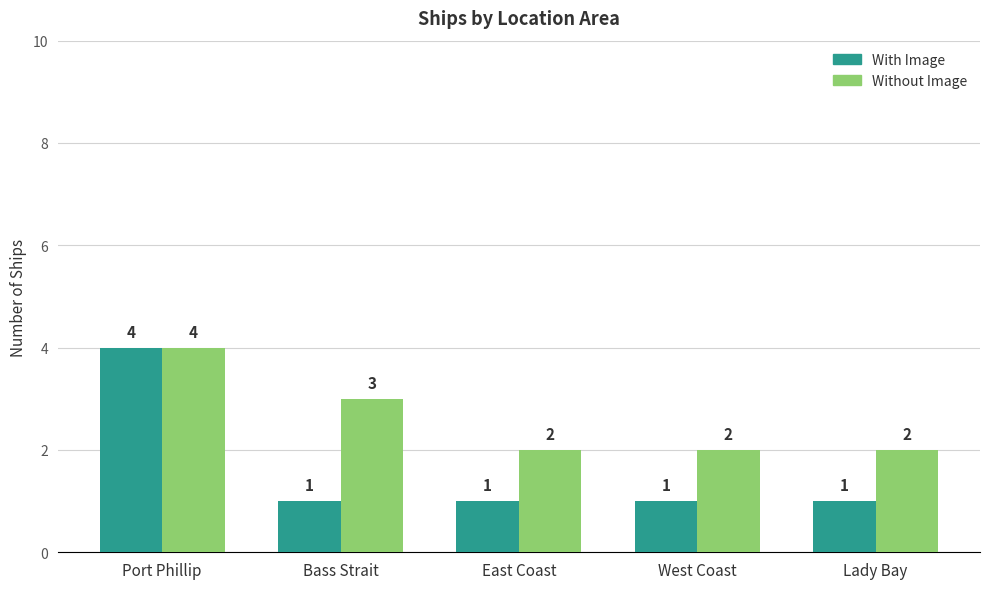

What is the spread (max minus min) of values at East Coast?

1